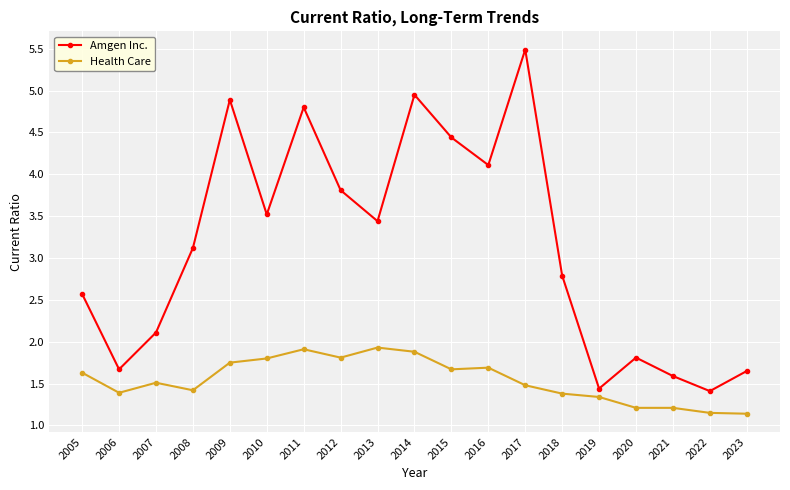

List the series in order of their overall mean, highest first.

Amgen Inc., Health Care